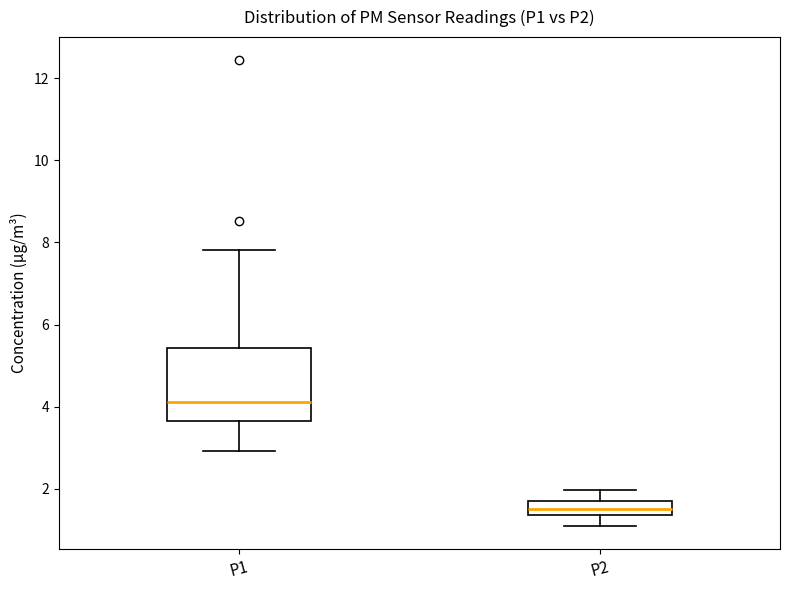

Which box is the tallest, from its lower edge to its upper edge?

P1